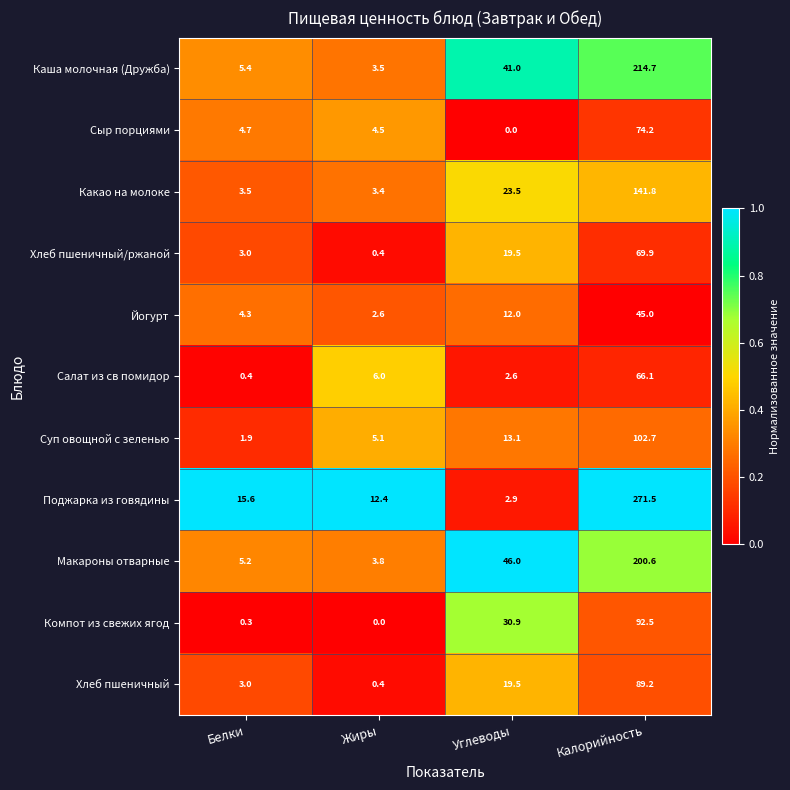

What is the sum of the Компот из свежих ягод values at Белки and Жиры?

0.3